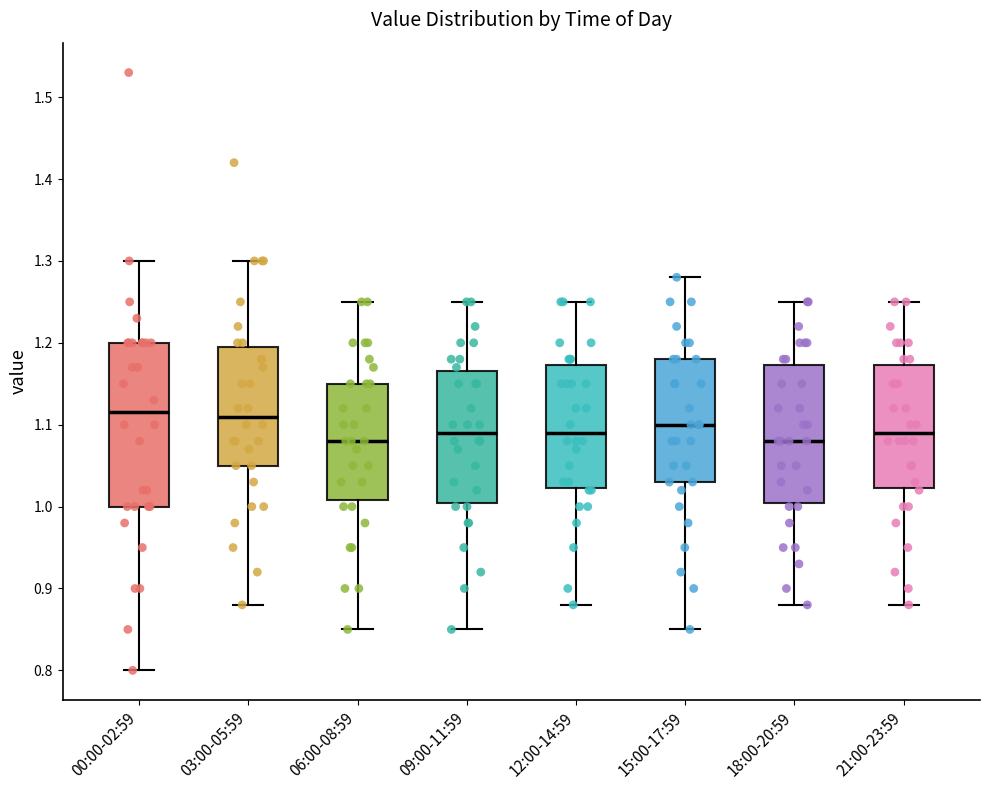

Which box is the tallest, from its lower edge to its upper edge?

00:00-02:59